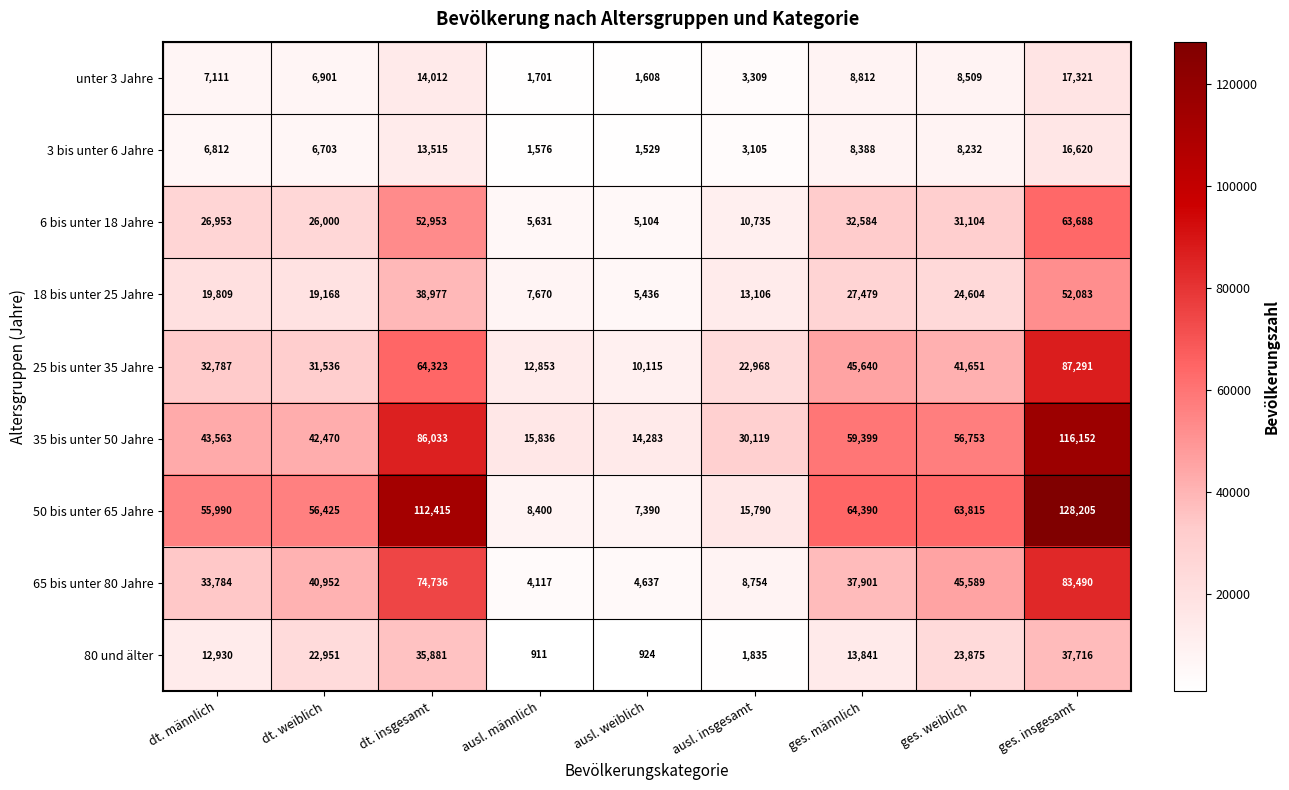

What is the difference between the maximum and second lowest values in the 80 und älter series?

36792